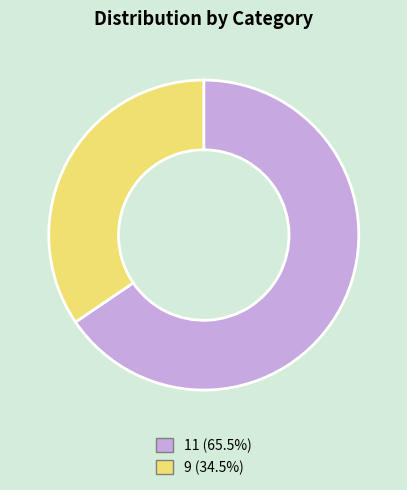

Which slice is the smallest?

9